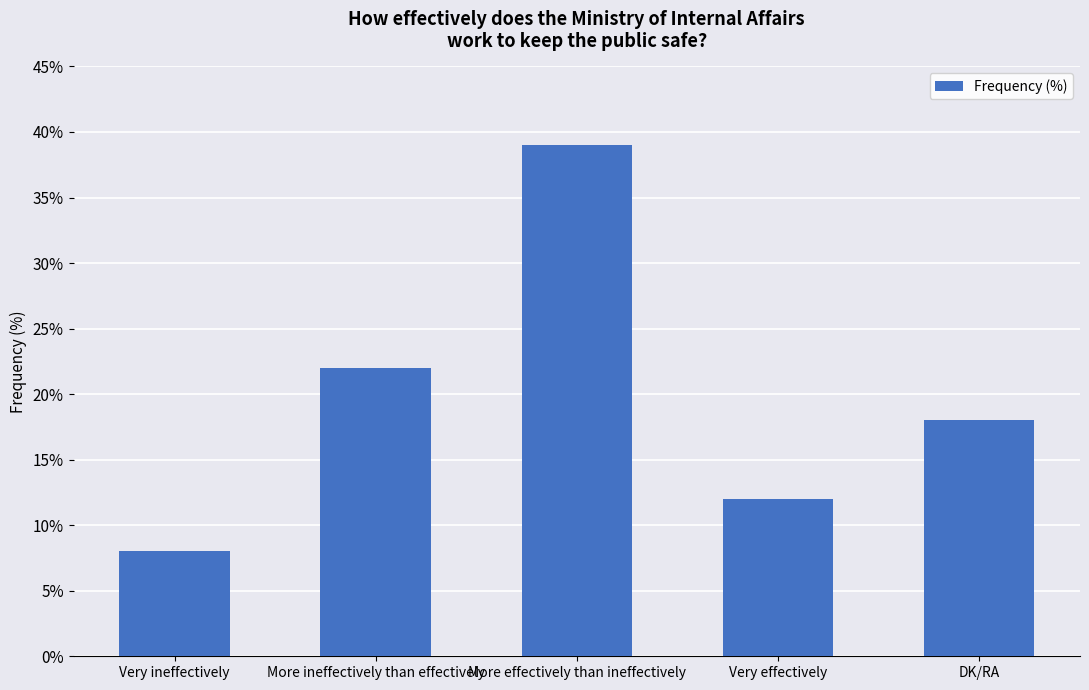

Rank the categories by value from highest to lowest.

More effectively than ineffectively, More ineffectively than effectively, DK/RA, Very effectively, Very ineffectively